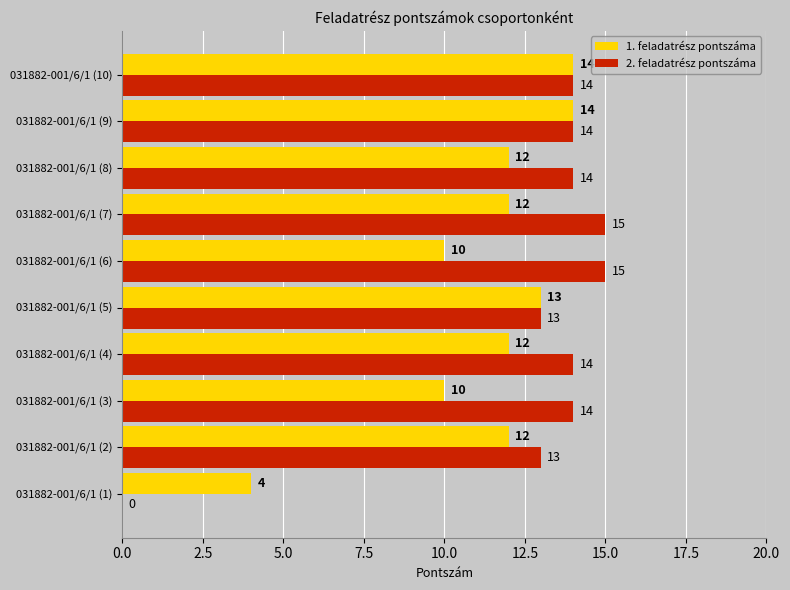

True or false: 1. feladatrész pontszáma has a value of 14 at 031882-001/6/1 (10).

True